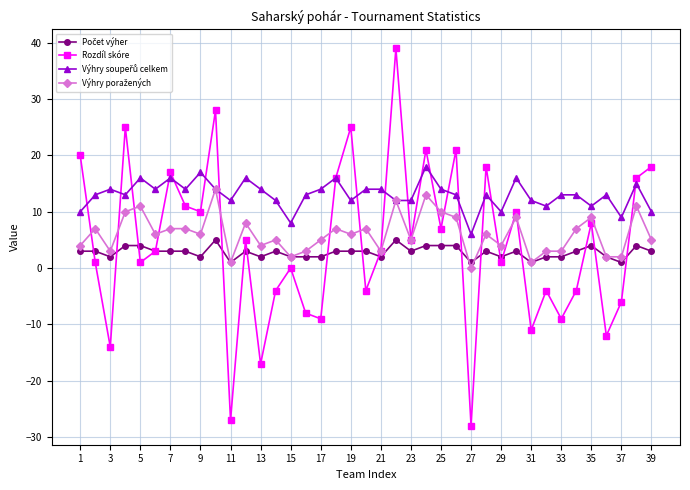

What is the highest value of the Rozdíl skóre series?

39